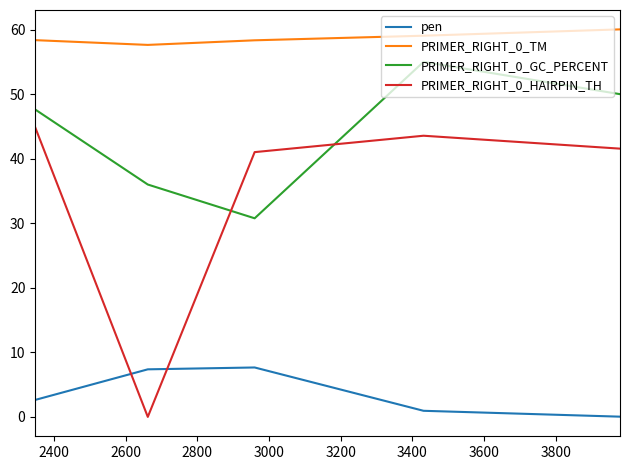

What is the greatest value displayed?

60.0